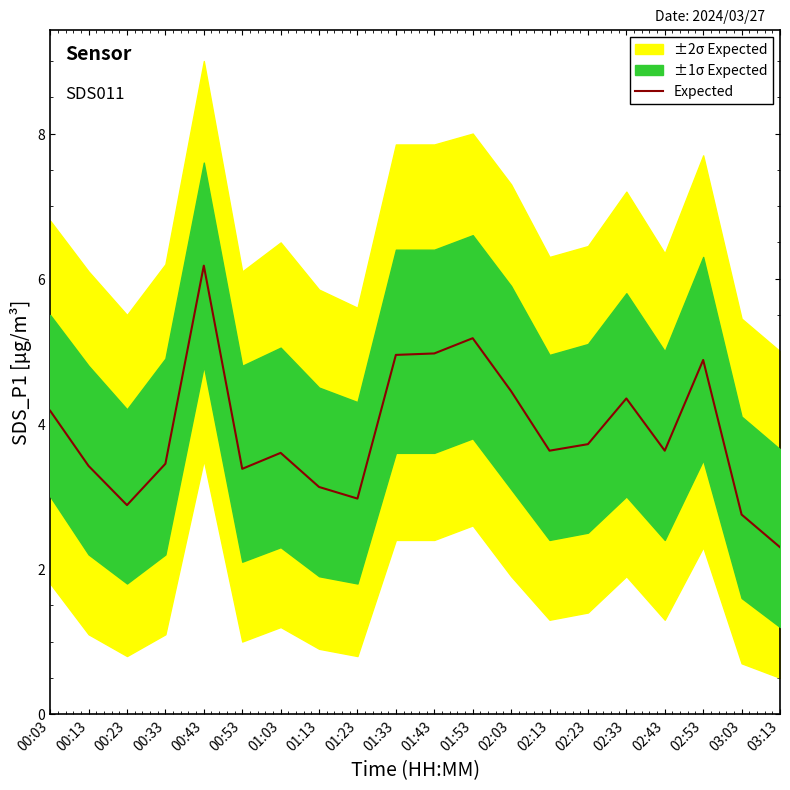

Which category has the highest value across all series?

00:43